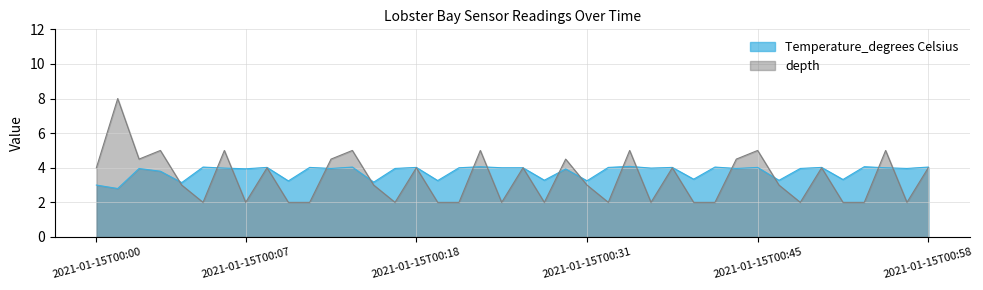

Where does the depth series first go above 3?

2021-01-15T00:00